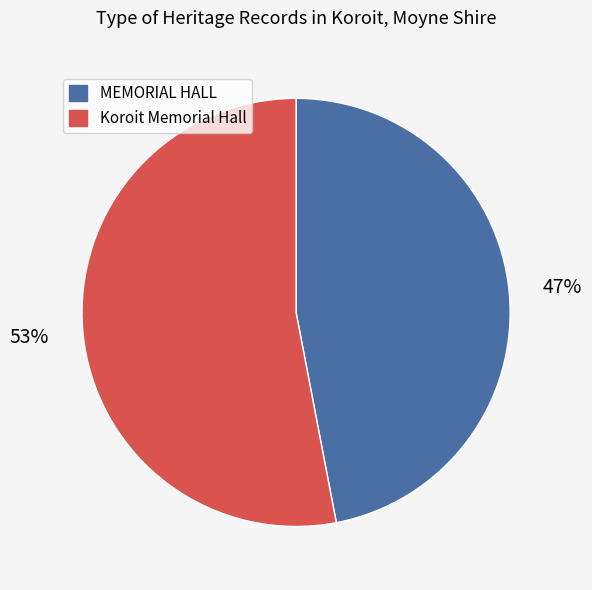

What is the ratio of the value at MEMORIAL HALL to the value at Koroit Memorial Hall?

0.9